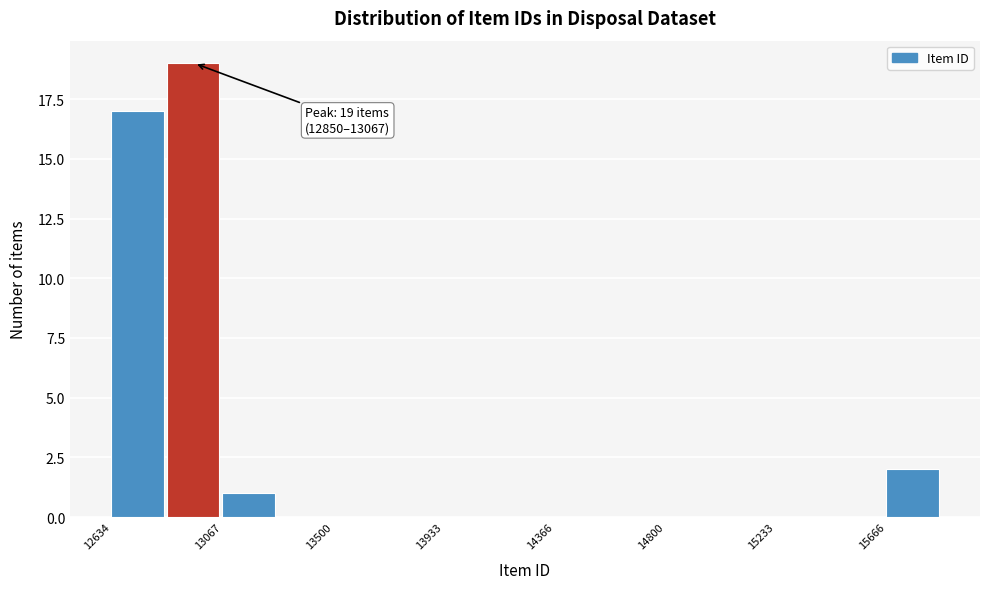

Which range on the x-axis has the tallest bar?

12850 to 13050